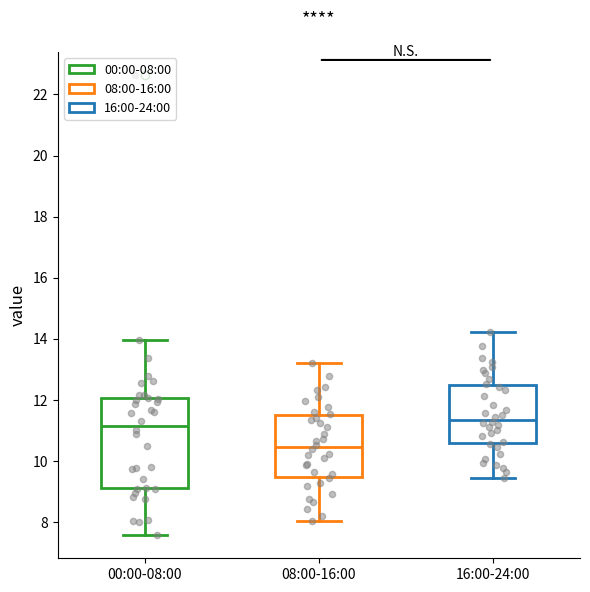

Where is the upper edge of the box for 16:00-24:00 on the y-axis? The values are not printed on the chart, so give them approximately, as read against the axis.

12.6